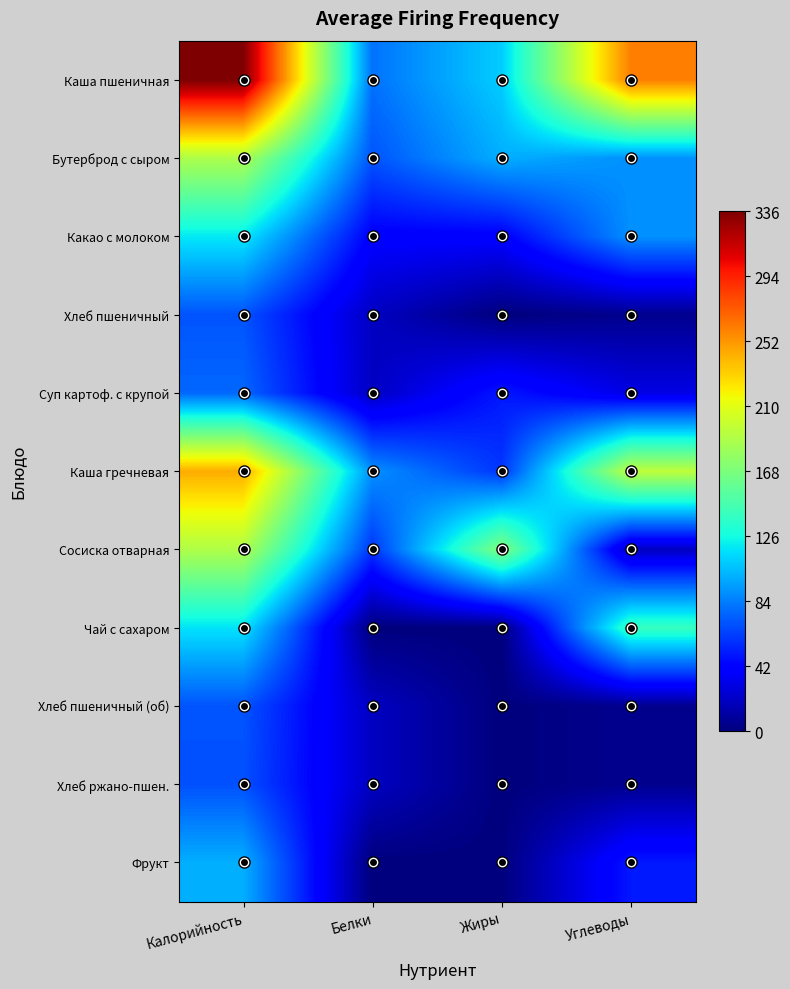

What is the difference between the highest and lowest values at Калорийность?

267.0